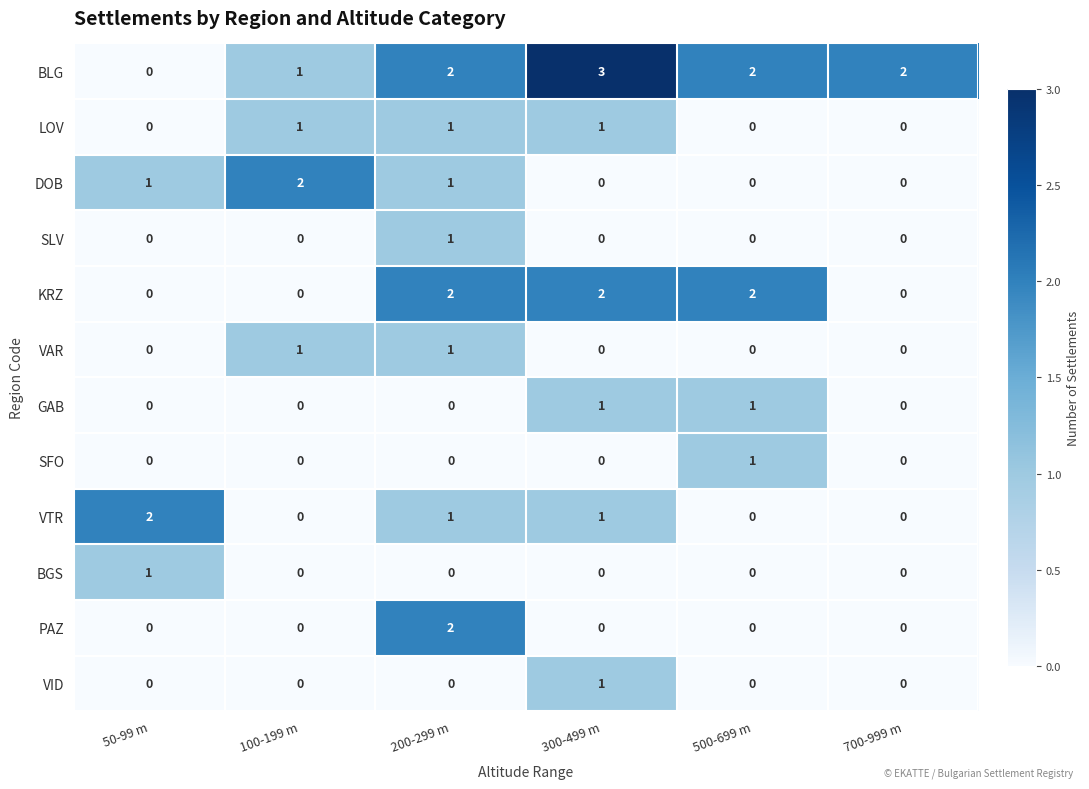

Which series changed the most between 500-699 m and 700-999 m?

KRZ